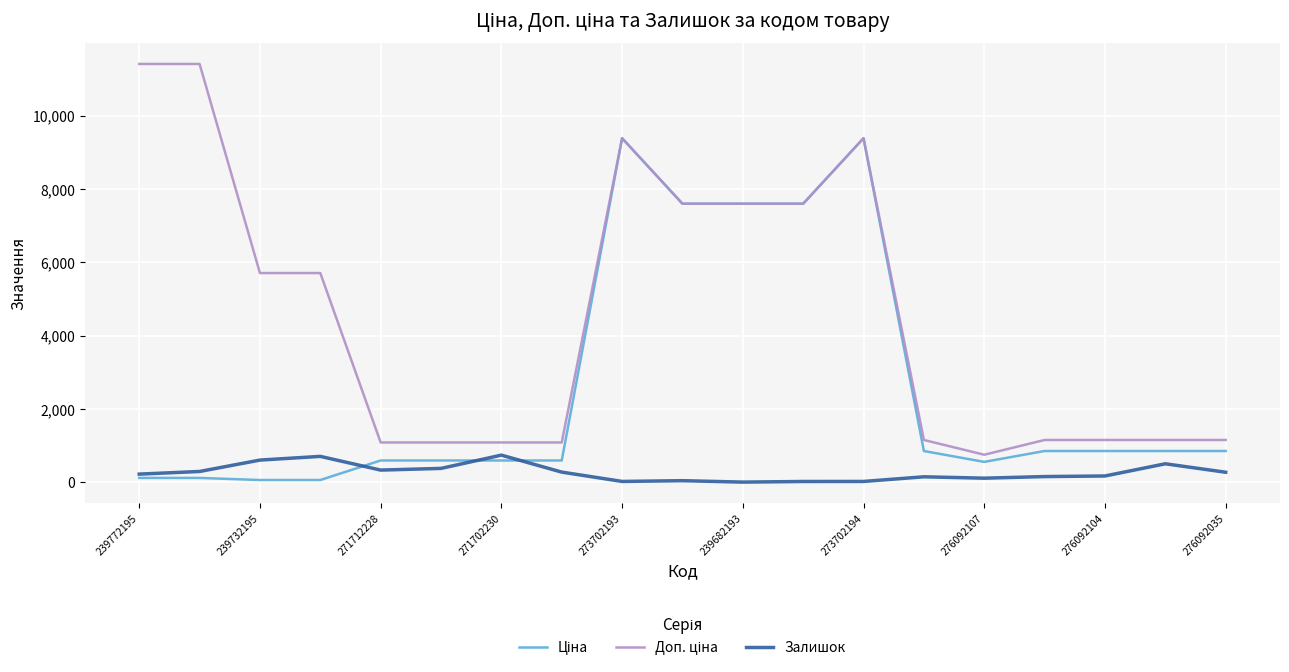

What is the maximum value shown in the chart?

11410.0